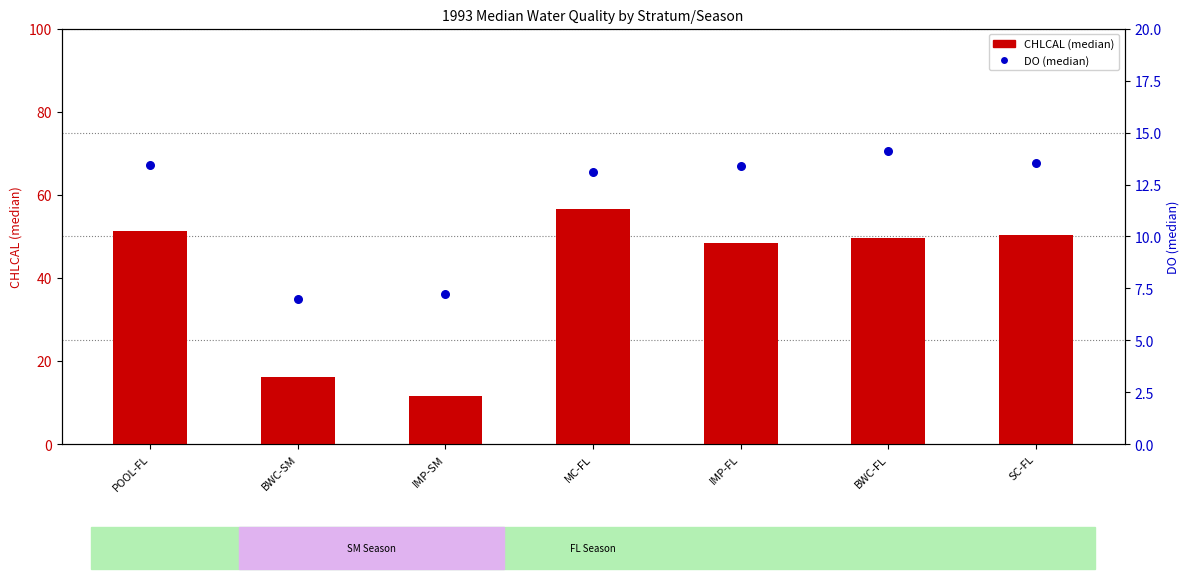

What are all the series names shown in the legend?

CHLCAL (median), DO (median)